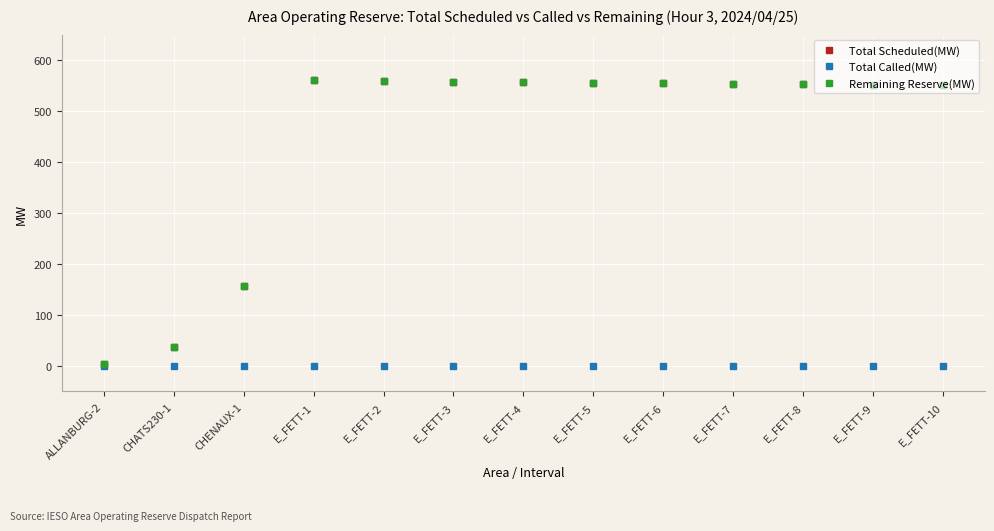

Does the chart have visible grid lines?

Yes